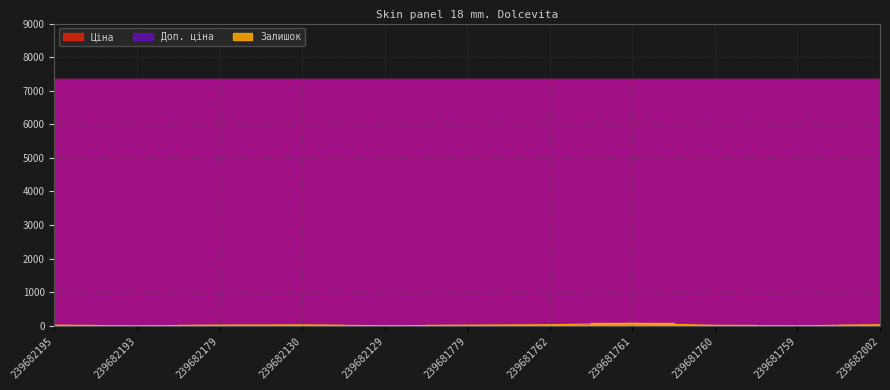

How many lines are shown in the chart?

3